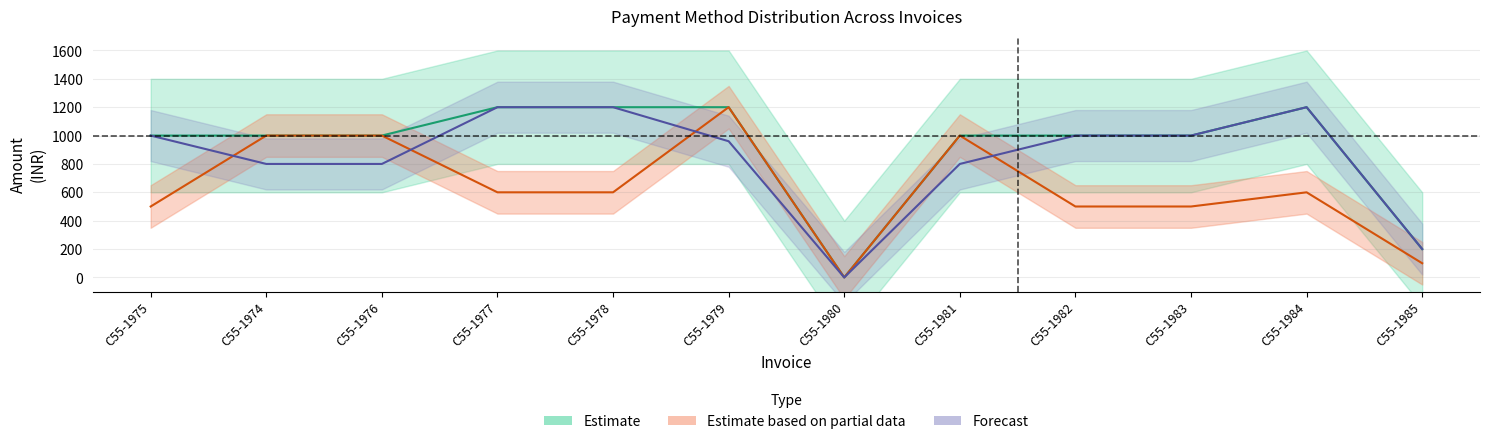

At how many categories does at least one series exceed 801?

10